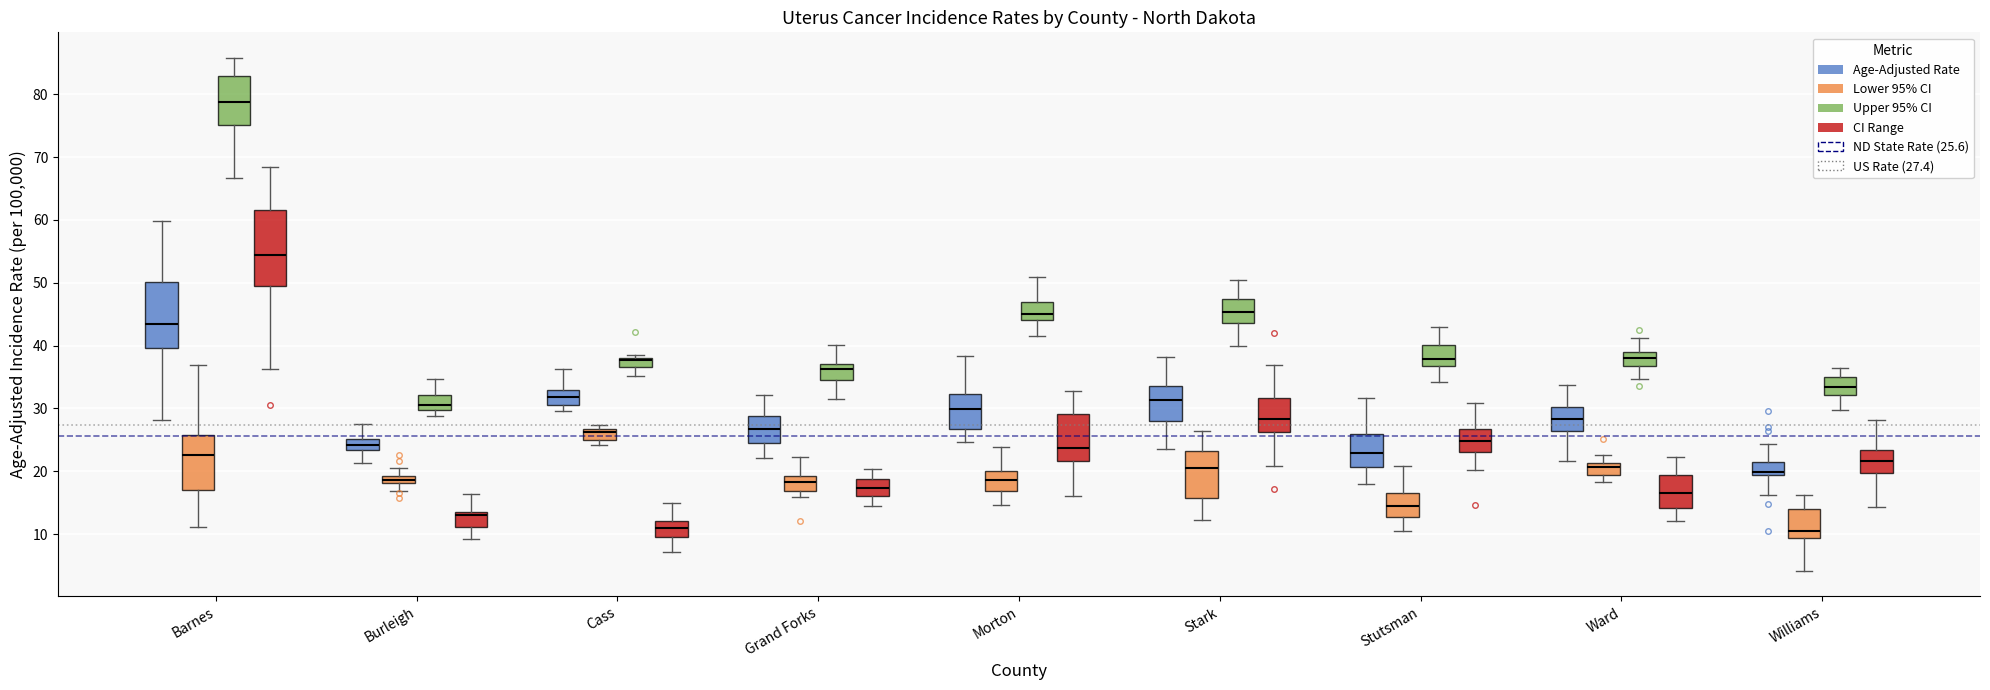

Where does the median line of the box for Stutsman (Upper 95% CI) sit on the y-axis? The values are not printed on the chart, so give them approximately, as read against the axis.

38